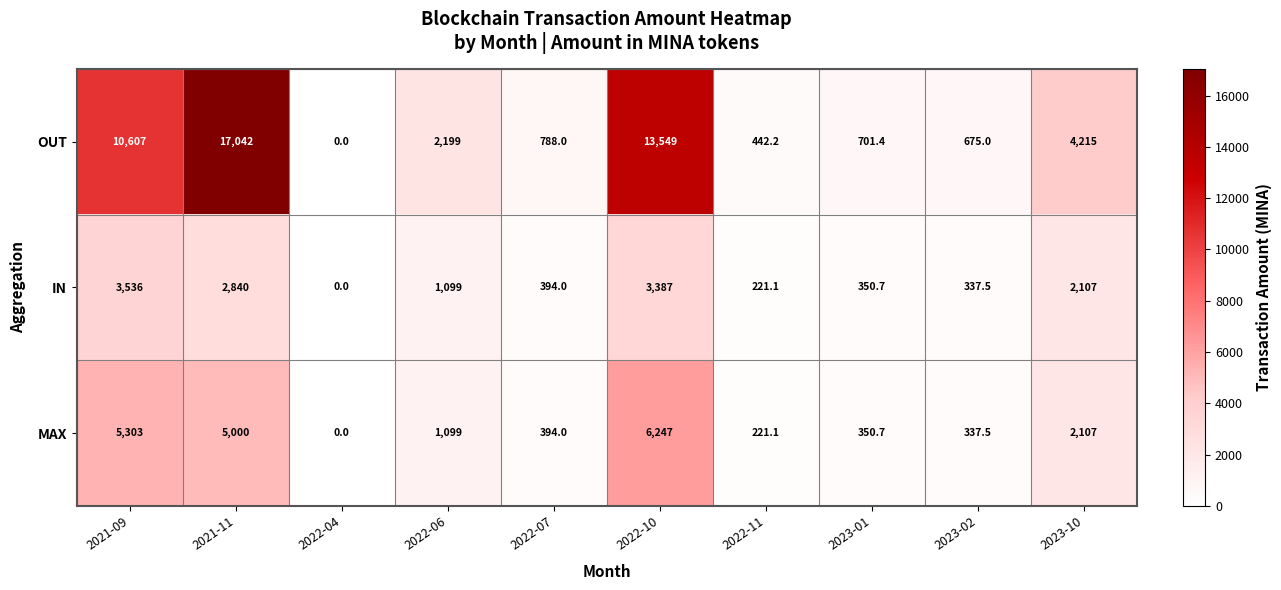

What is the difference between the highest and lowest values at 2021-11?

14202.0